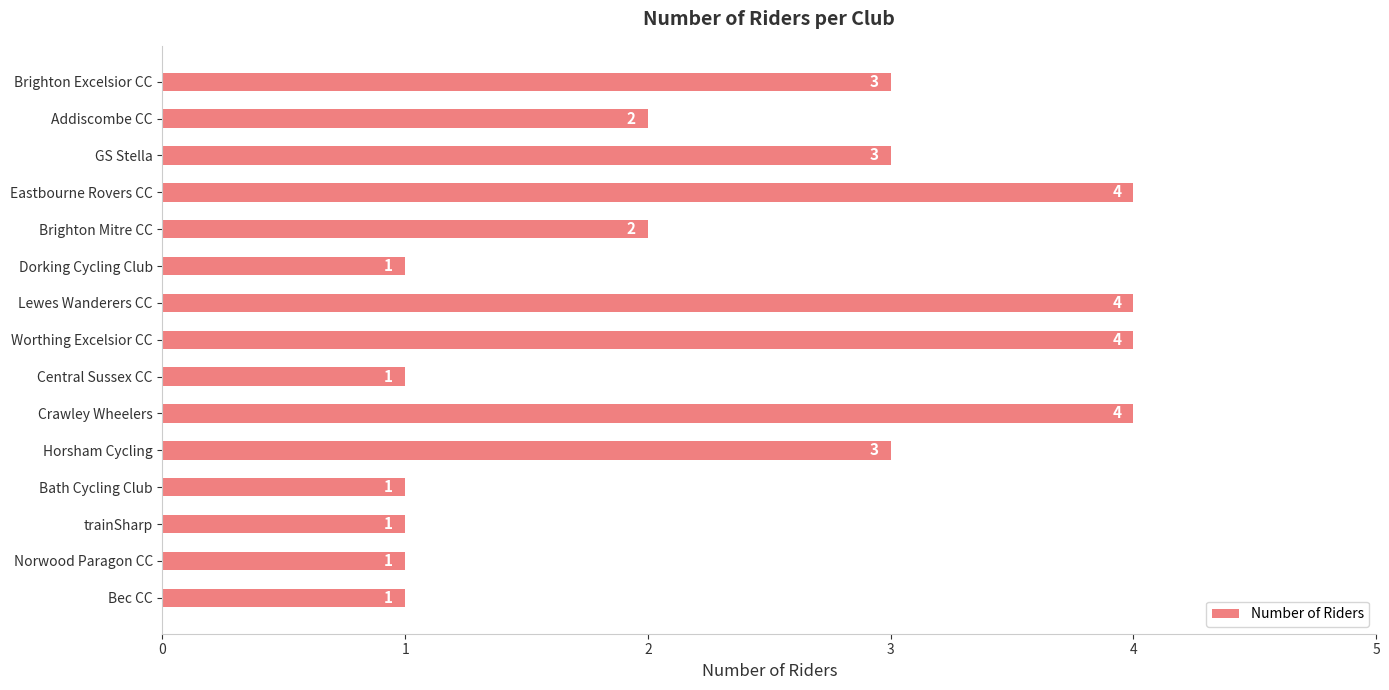

What is the approximate value at GS Stella?

3